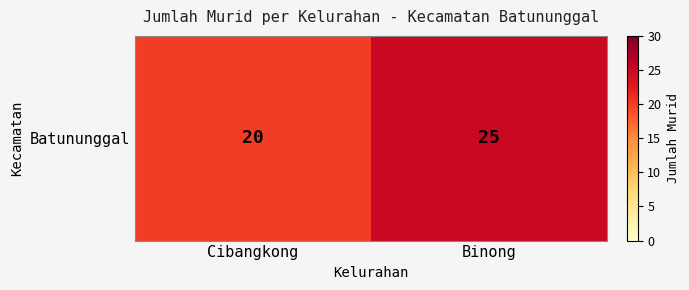

What is the ratio of the value at Cibangkong to the value at Binong?

0.8